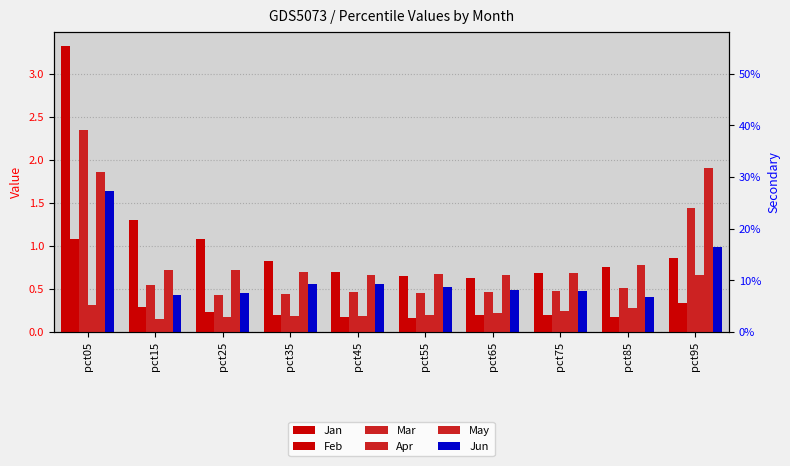

What is the difference between the second highest and second lowest values in the Feb series?

0.2